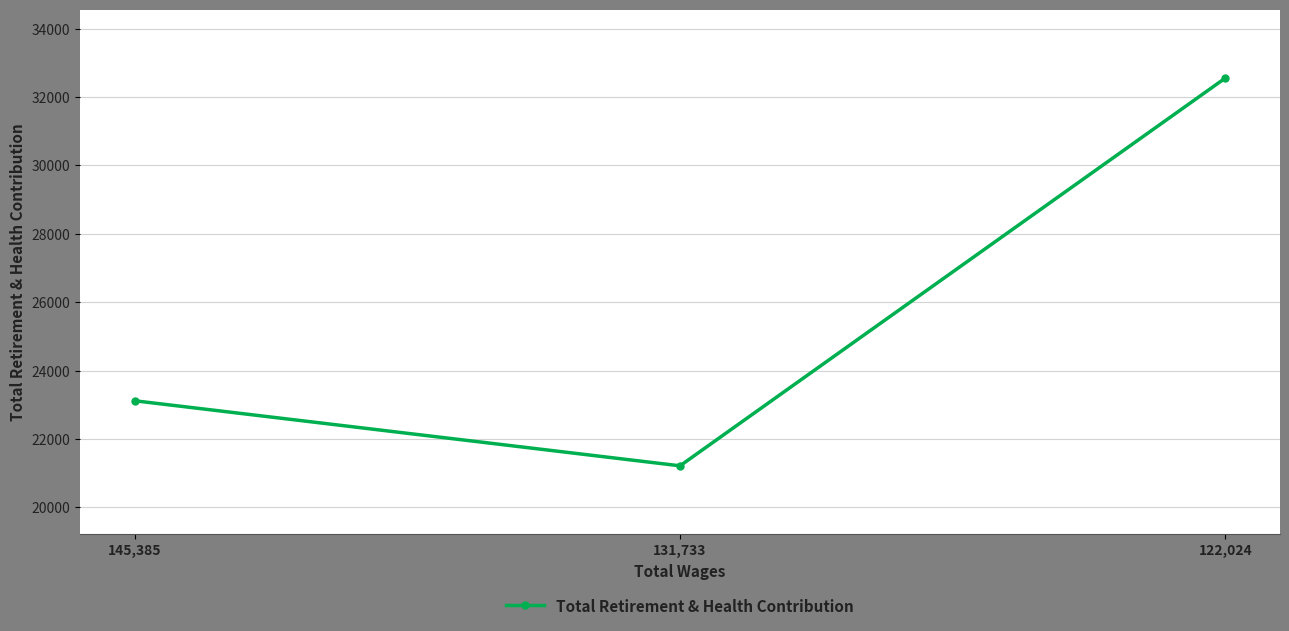

Rank the categories by value from lowest to highest.

131,733, 145,385, 122,024